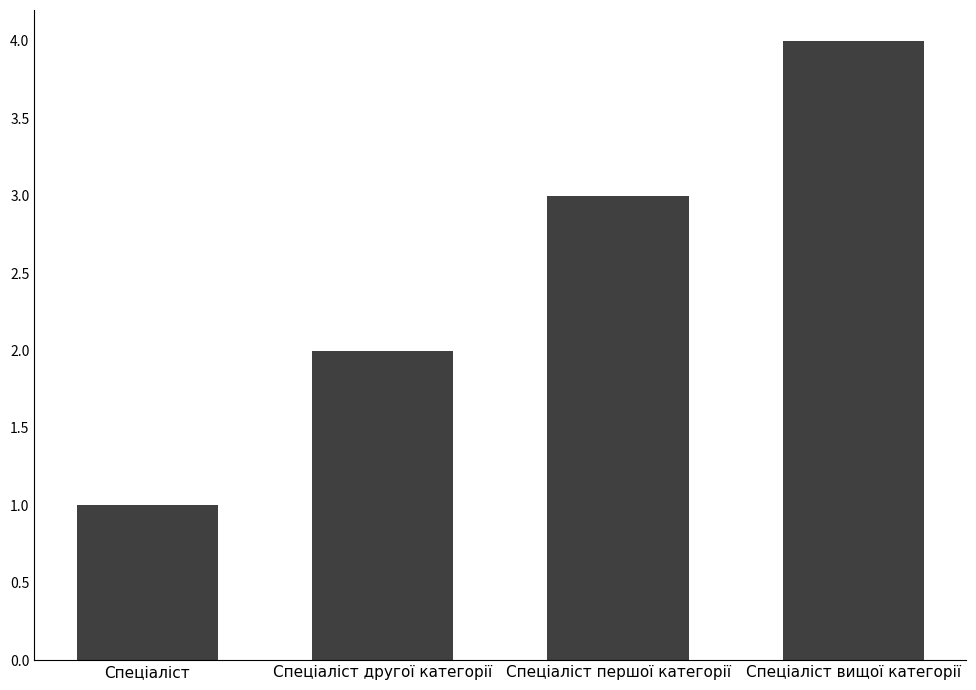

Which label corresponds to the smallest value in the chart?

Спеціаліст